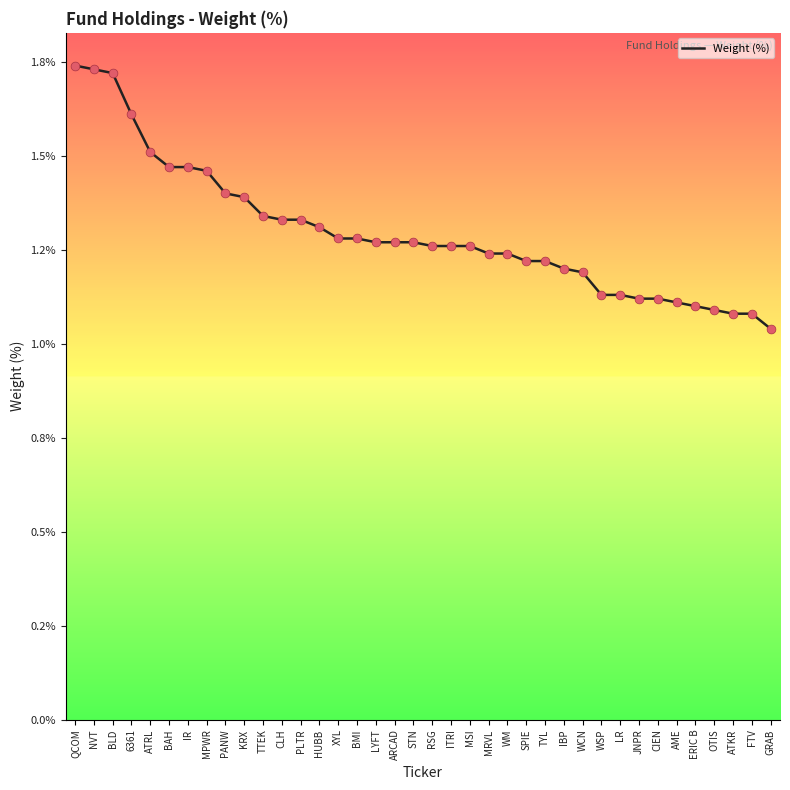

Between BAH and RSG, which is larger?

BAH